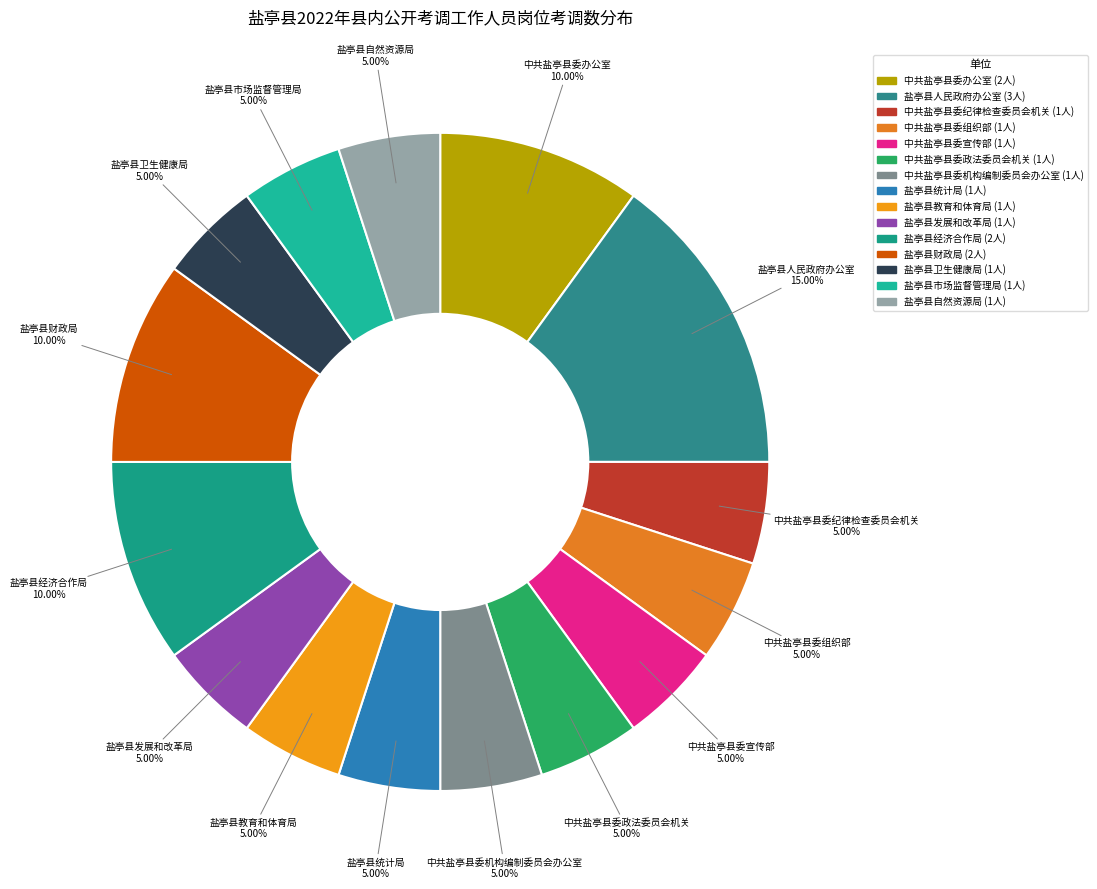

Do 中共盐亭县委机构编制委员会办公室 and 中共盐亭县委组织部 together represent more than half of the pie?

No